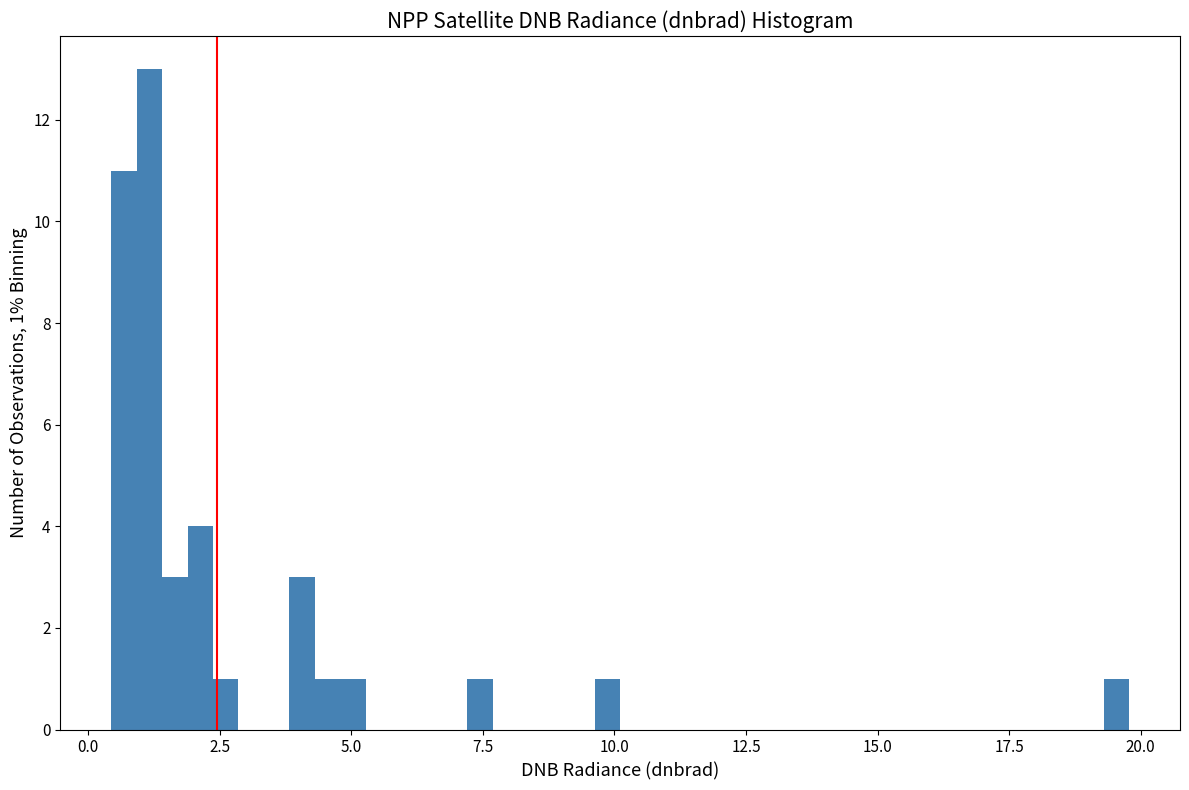

Read against the x-axis, roughly where is the centre of the tallest bar?

1.0